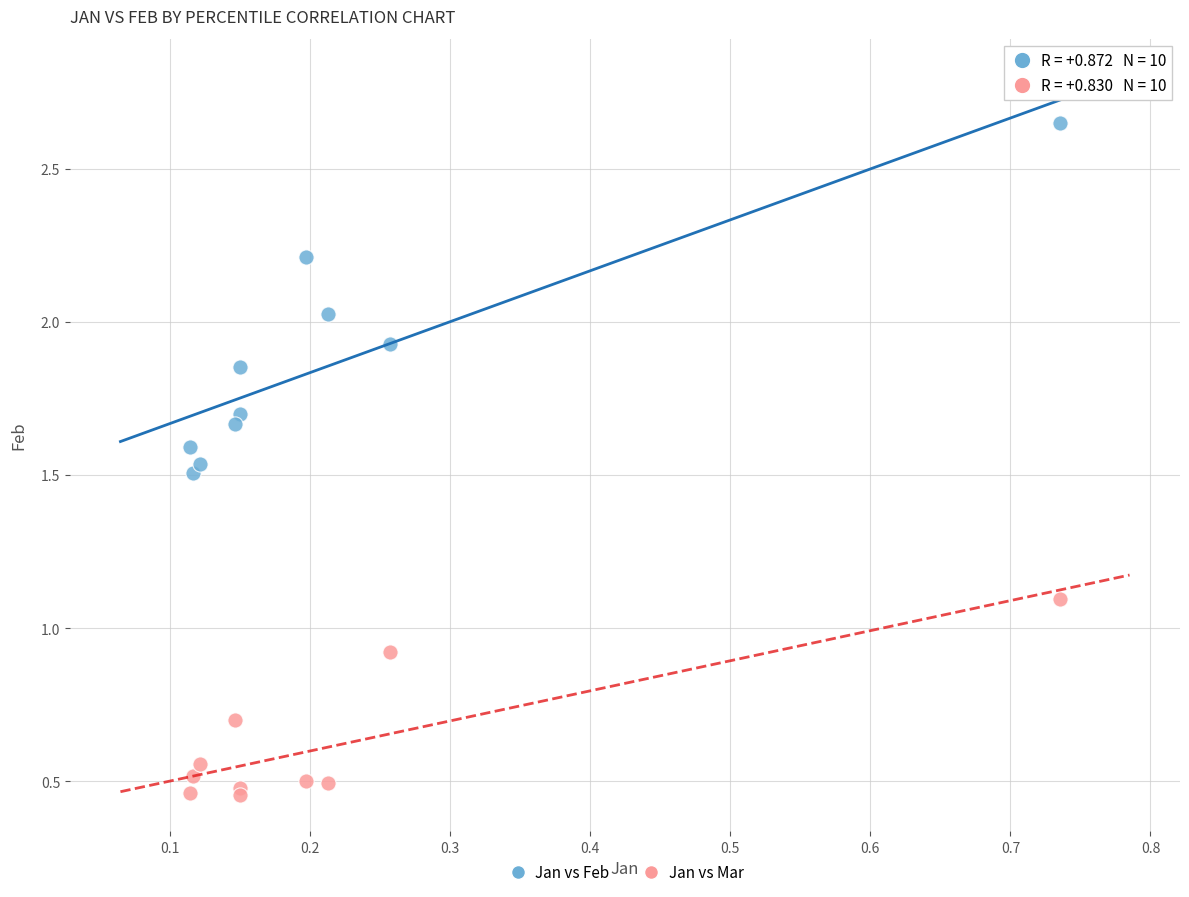

Which series contains the highest Y value?

Jan vs Feb